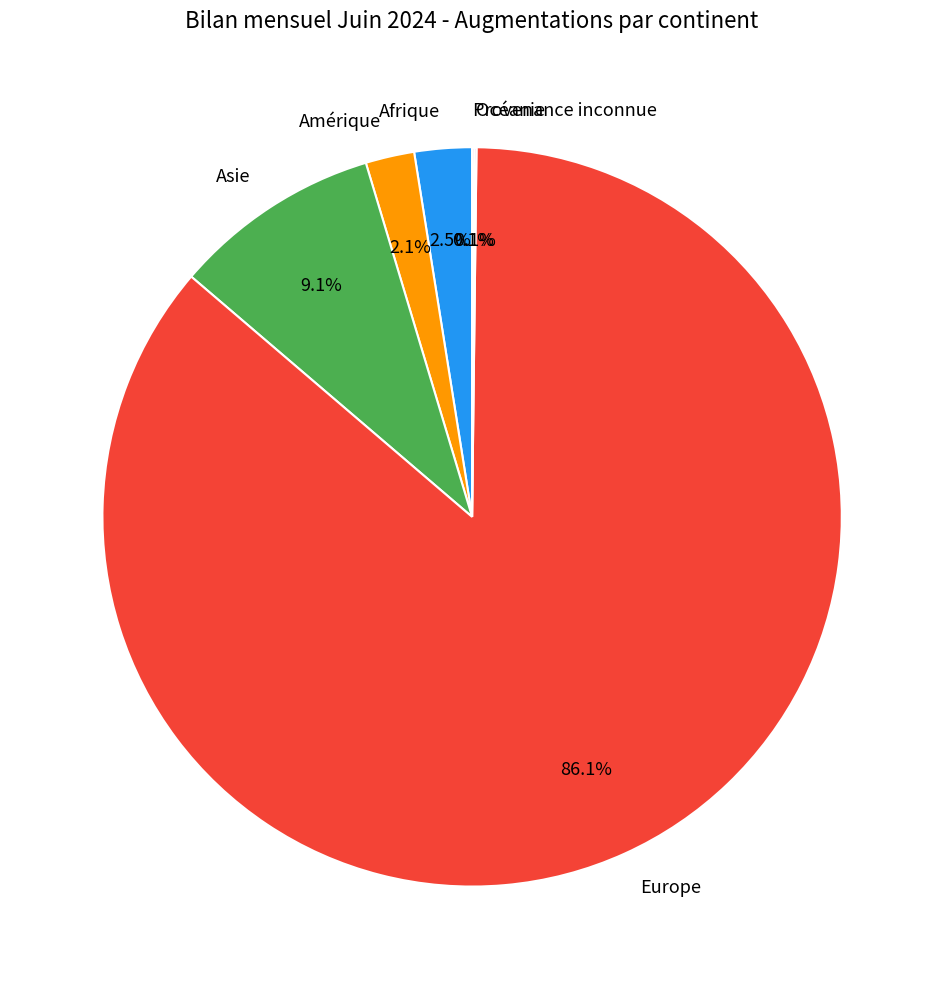

Which category has the biggest portion of the pie?

Europe